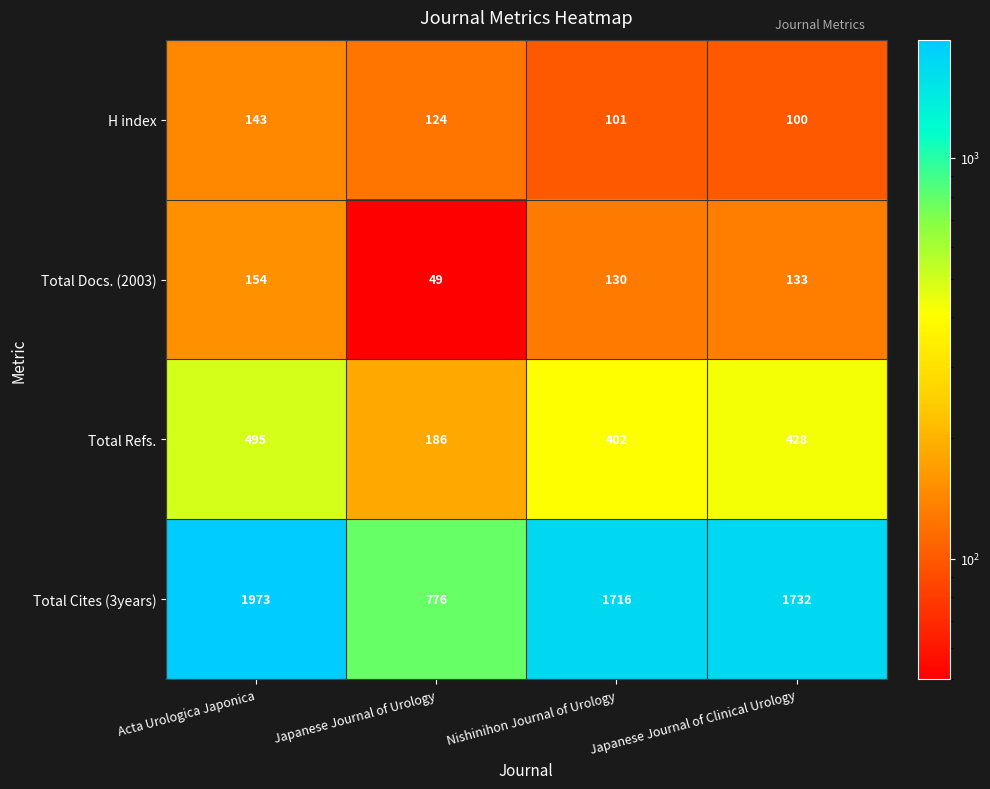

What is the difference between the second highest and minimum values in the Total Cites (3years) series?

956